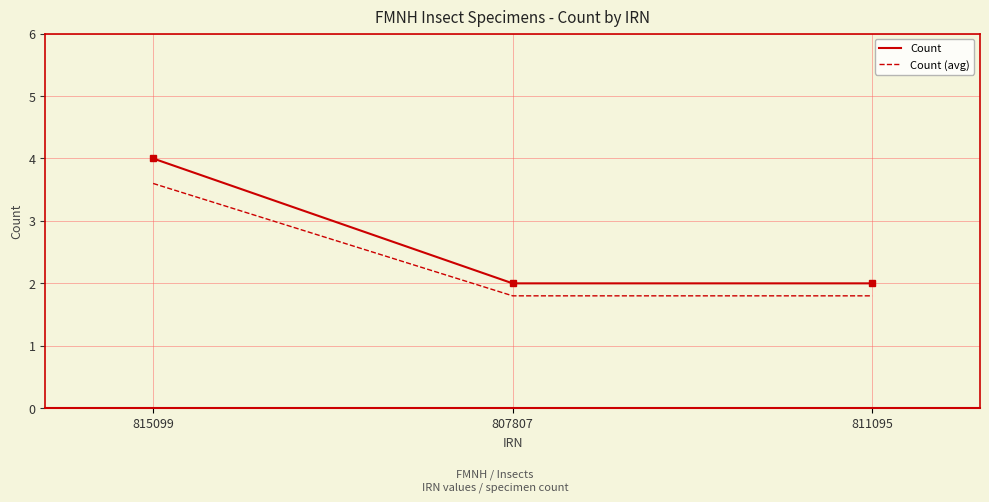

True or false: Count has a value of 5.9 at 815099.

False